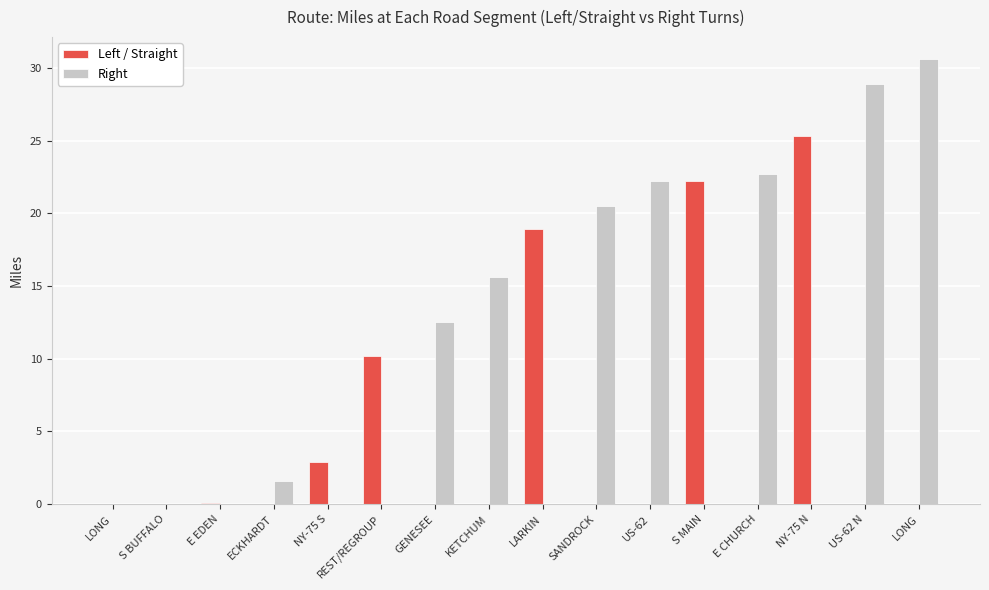

True or false: Right has a value of -18.3 at E EDEN.

False